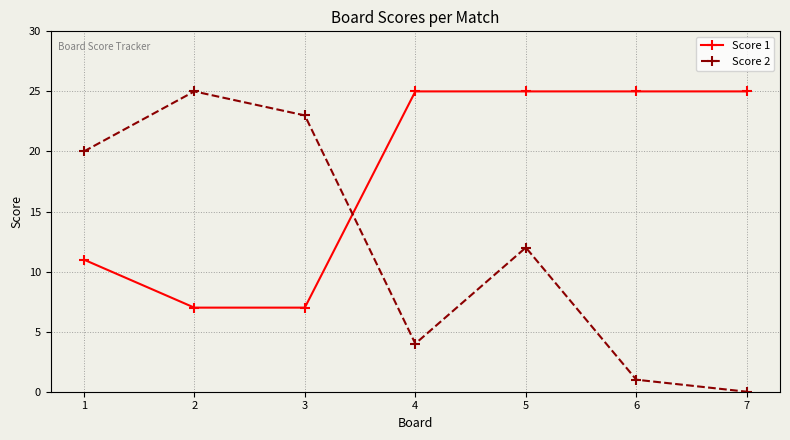

Which series changed the most between 3 and 5?

Score 1